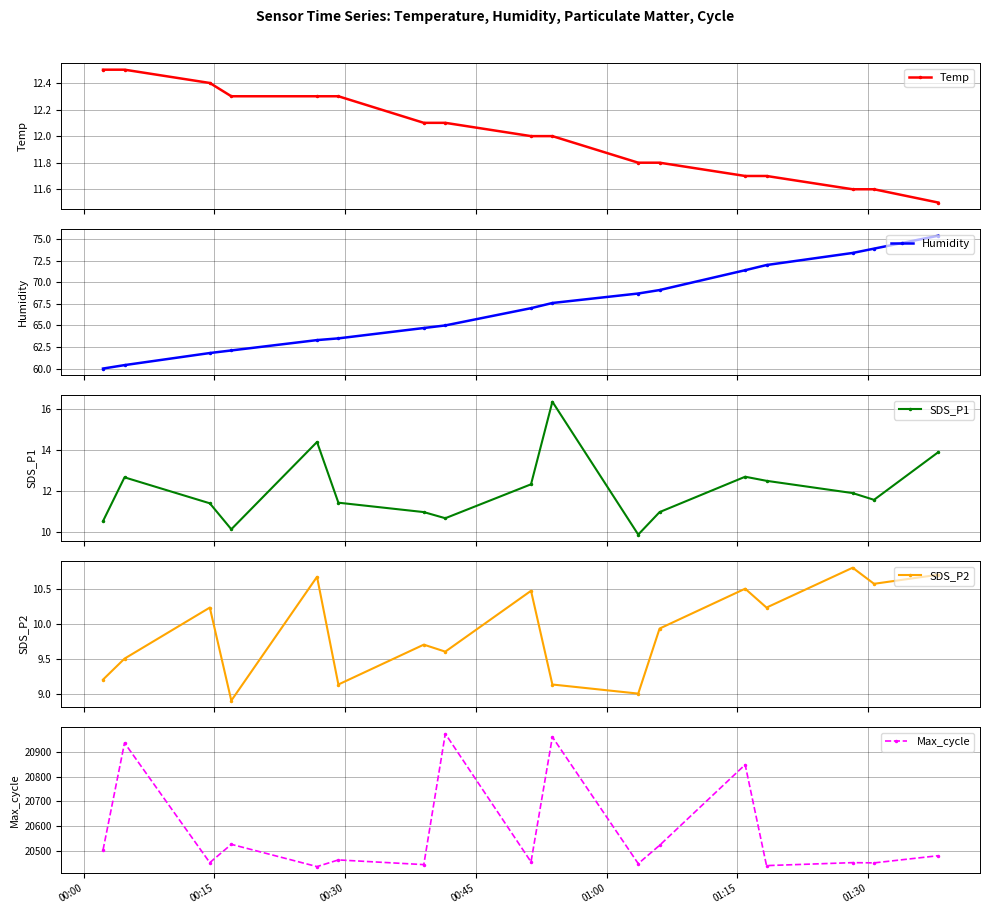

In SDS_P2, how many points are higher than both neighbors (excluding endpoints)?

6